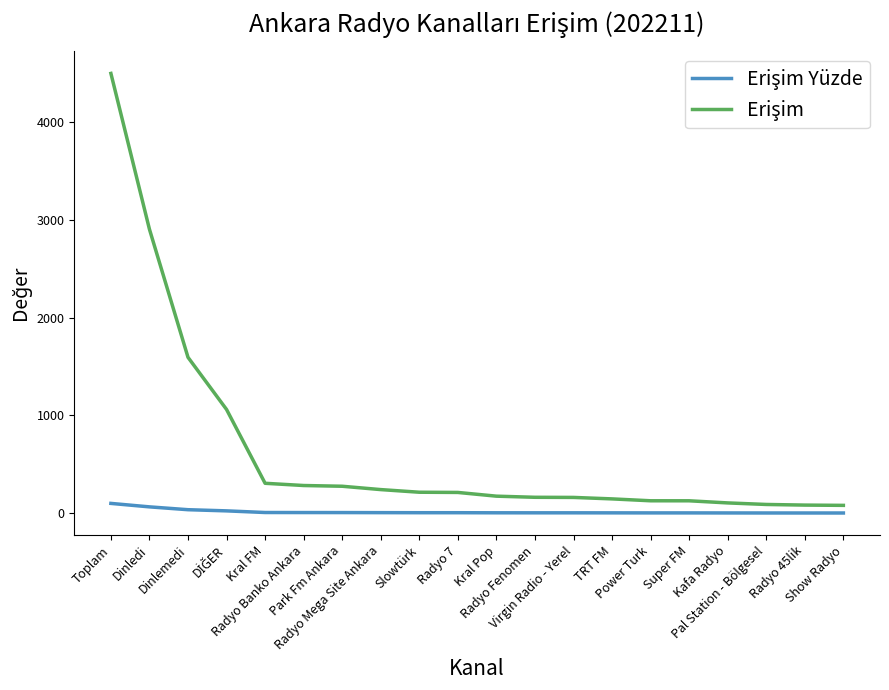

True or false: Erişim has more than 2 interior local peaks.

False